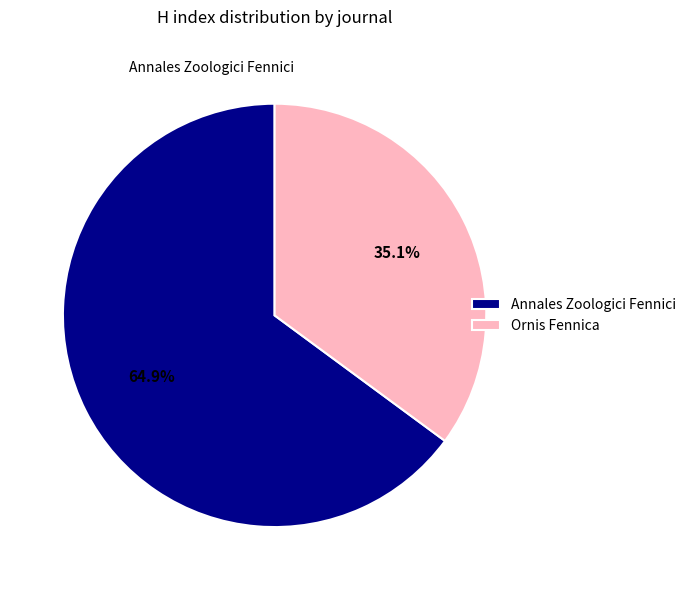

What is the smallest slice in the pie chart?

Ornis Fennica